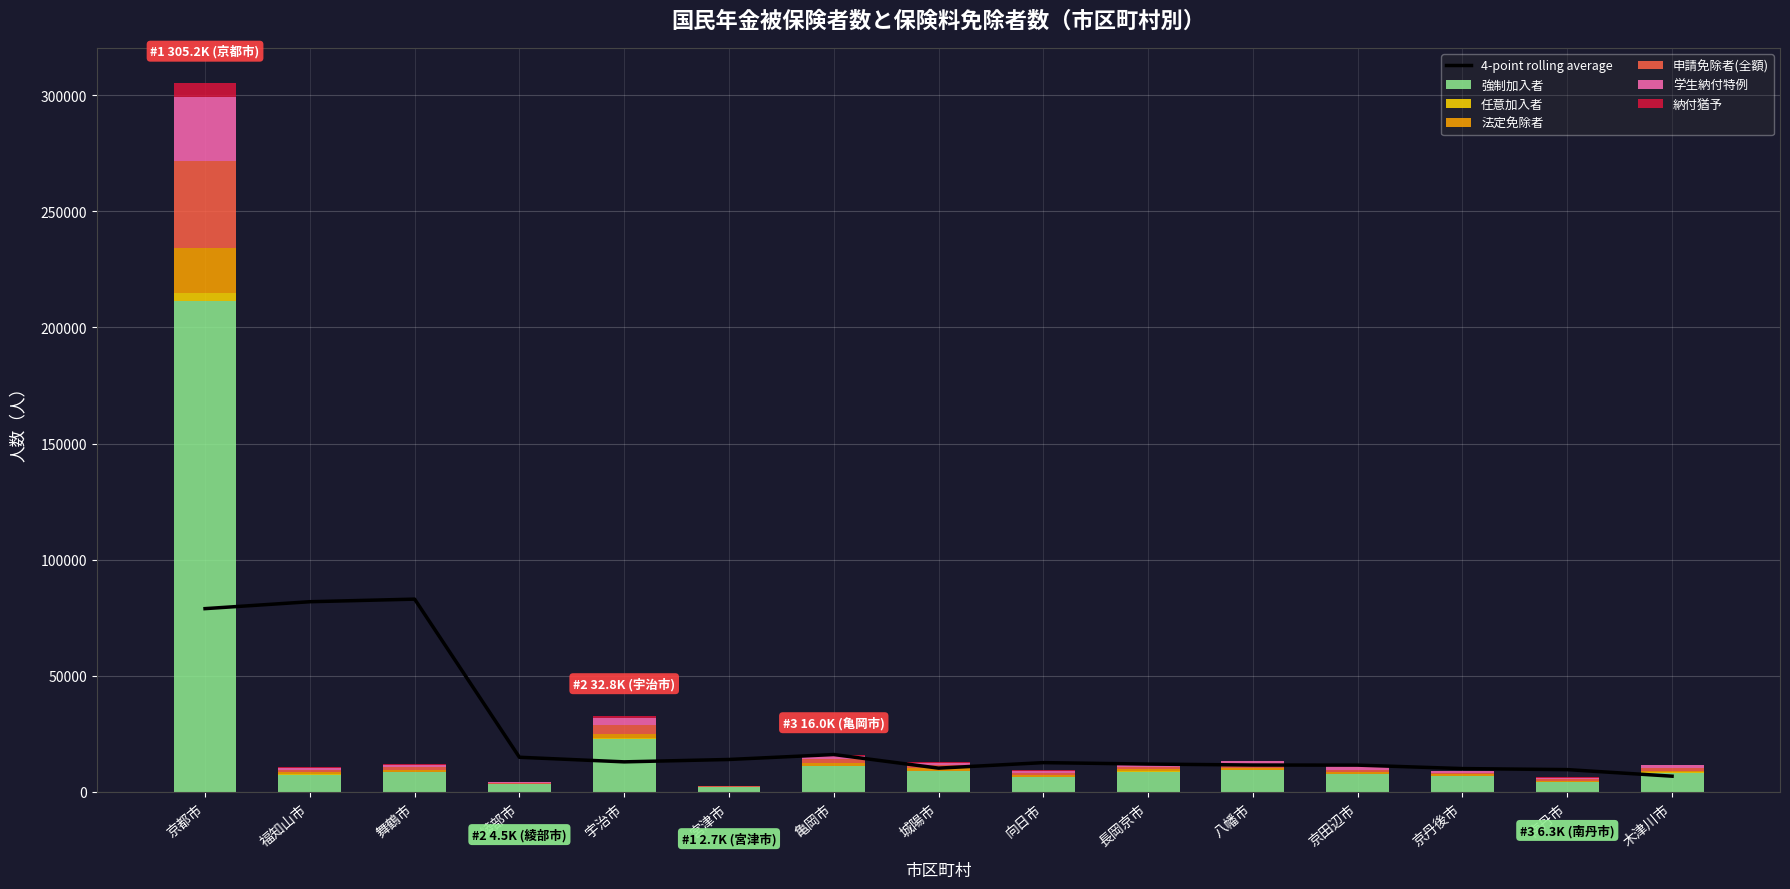

What position from the right is 綾部市?

12